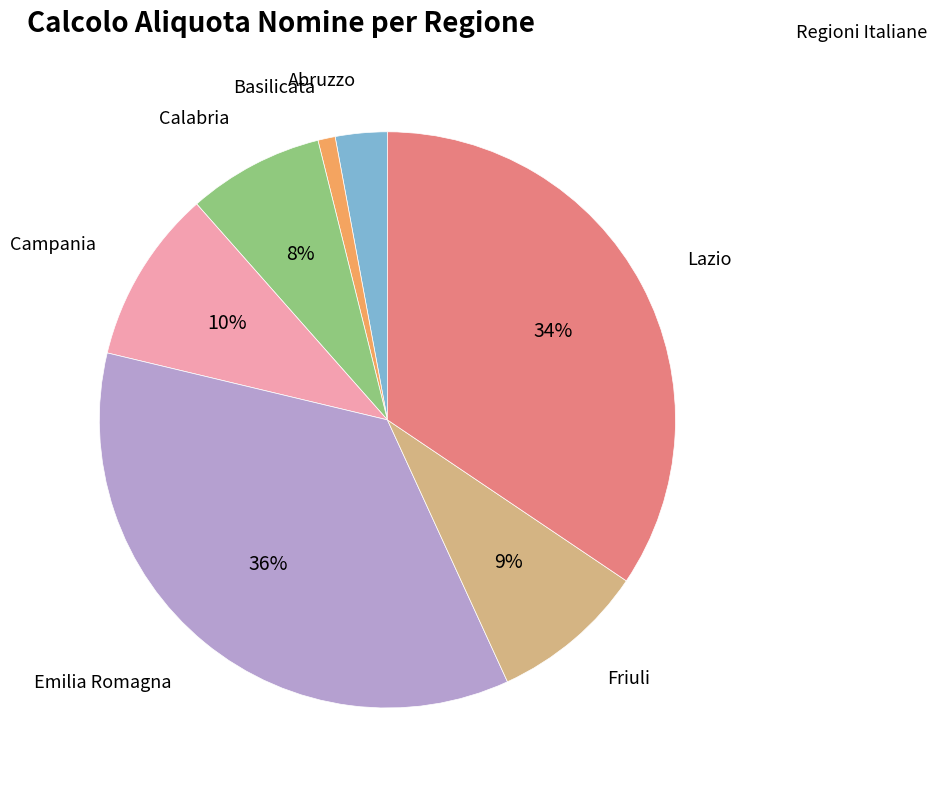

Is there any slice that represents more than half of the pie?

No